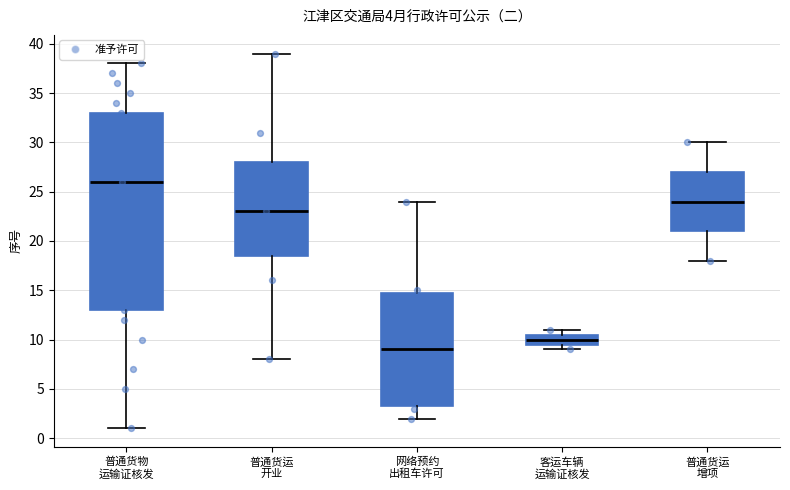

Which box has the highest median line?

普通货物 运输证核发